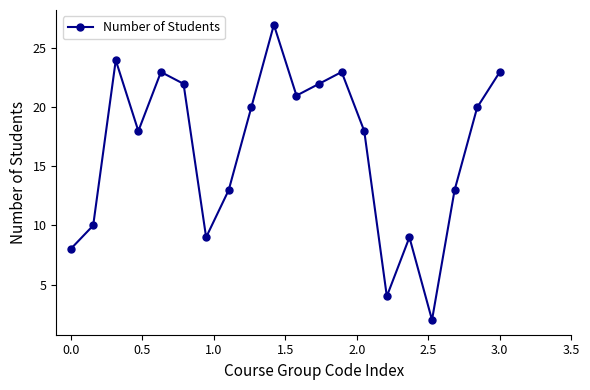

What is the difference between the maximum and second lowest values?

23